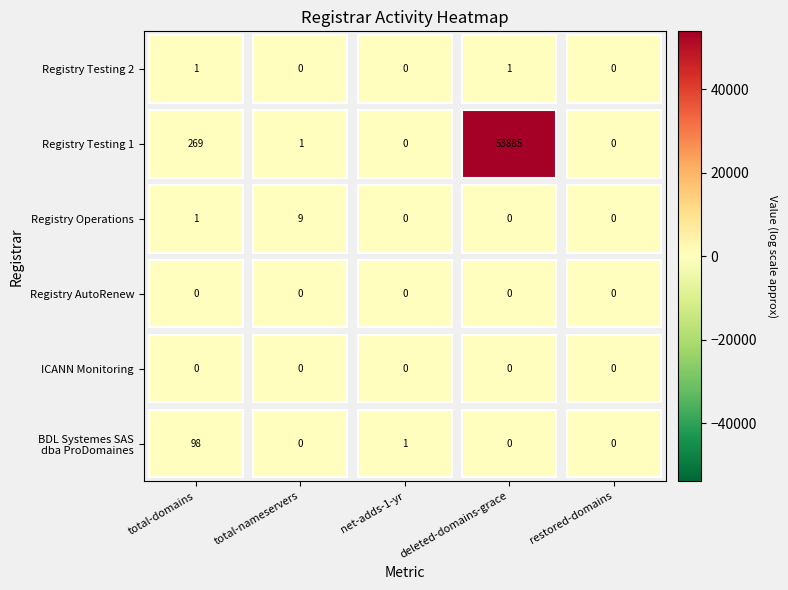

Between total-domains and deleted-domains-grace, which series saw the biggest shift?

Registry Testing 1